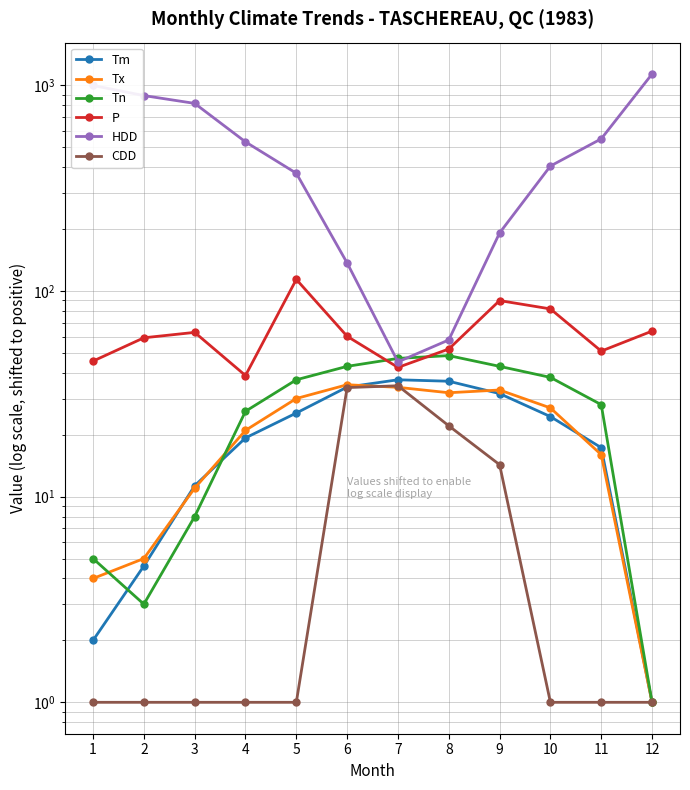

Rank the series by their maximum value, from lowest to highest.

CDD, Tx, Tm, Tn, P, HDD